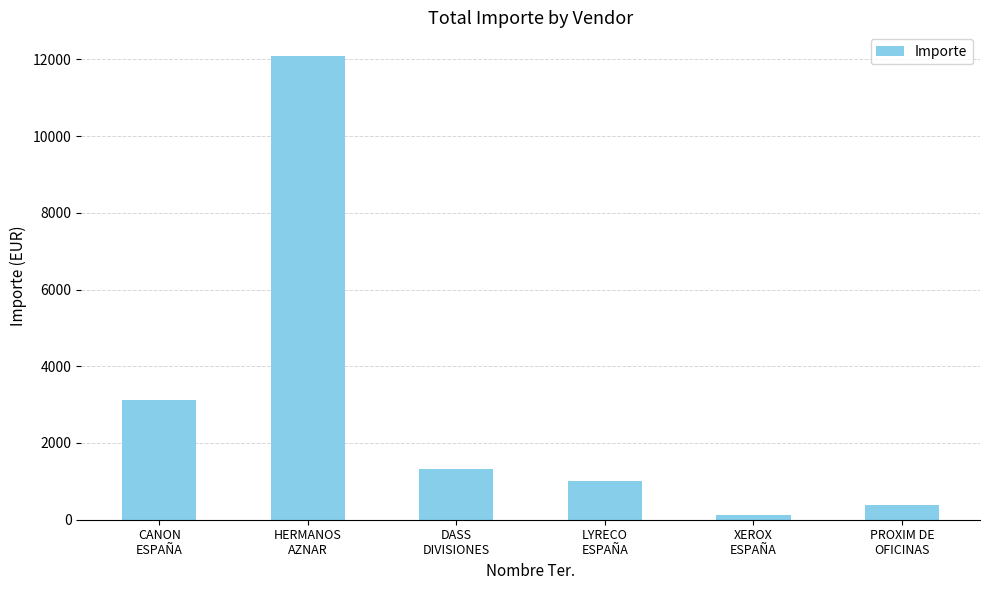

What is the change in value from XEROX
ESPAÑA to PROXIM DE
OFICINAS?

+267.0